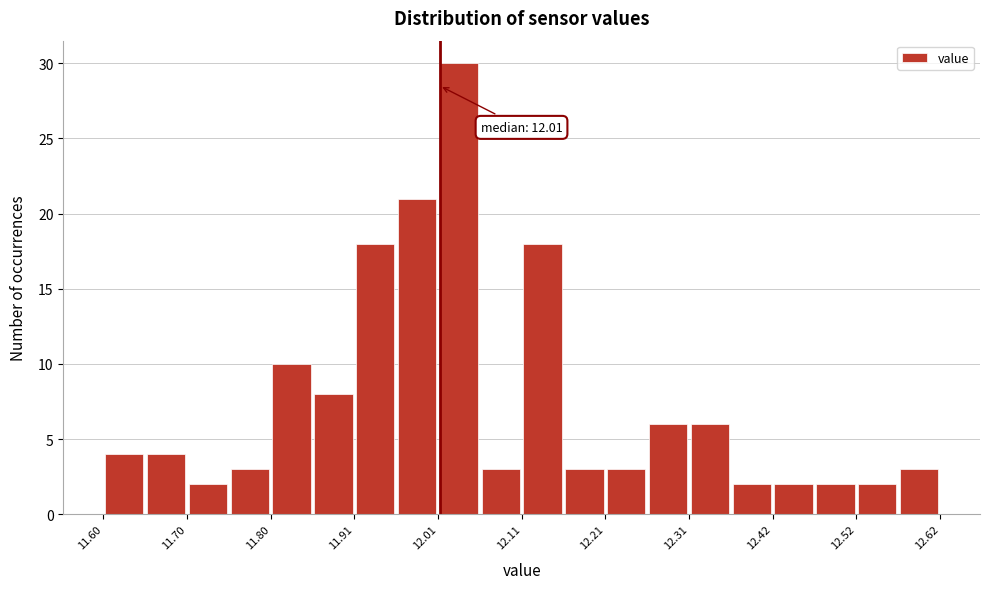

Read against the x-axis, roughly where is the centre of the tallest bar?

12.04